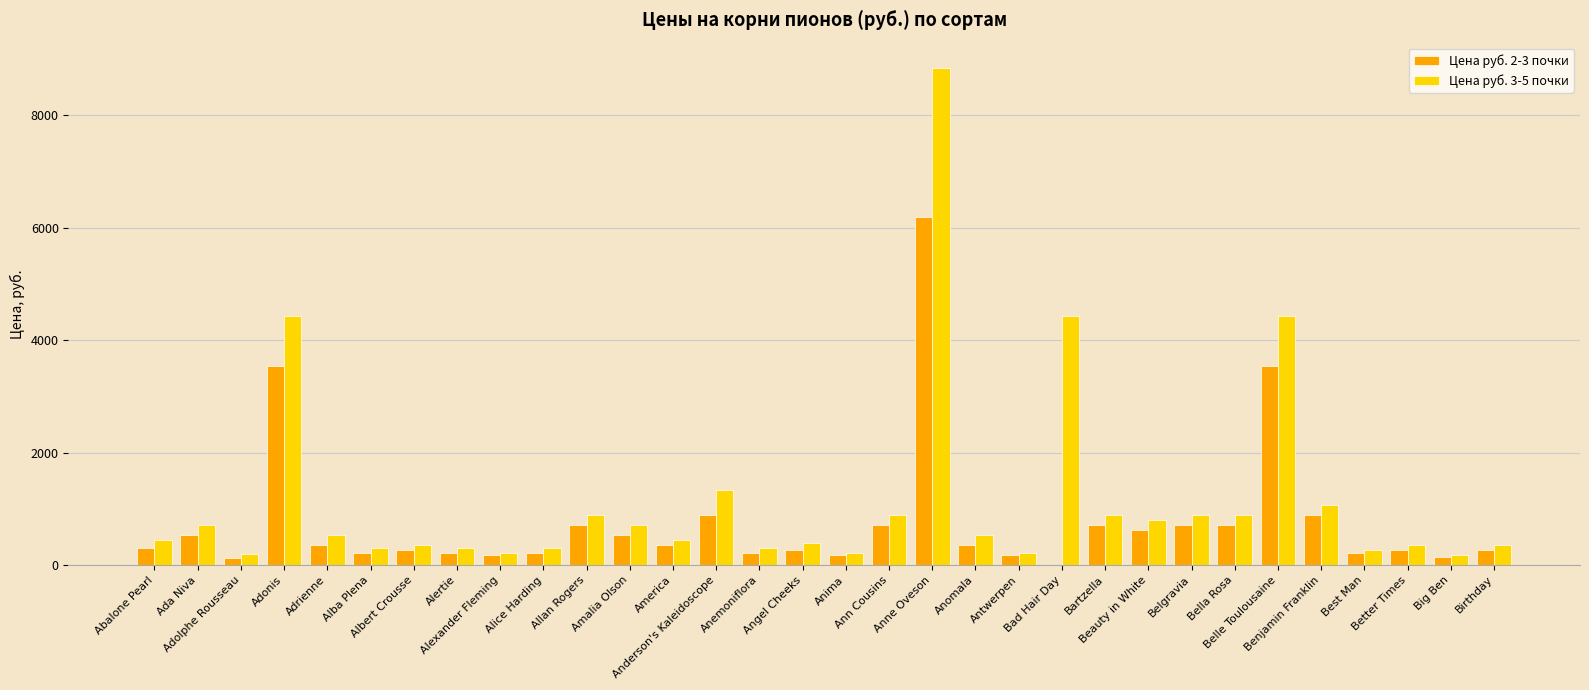

Which series has the largest total across all categories?

Цена руб. 3-5 почки